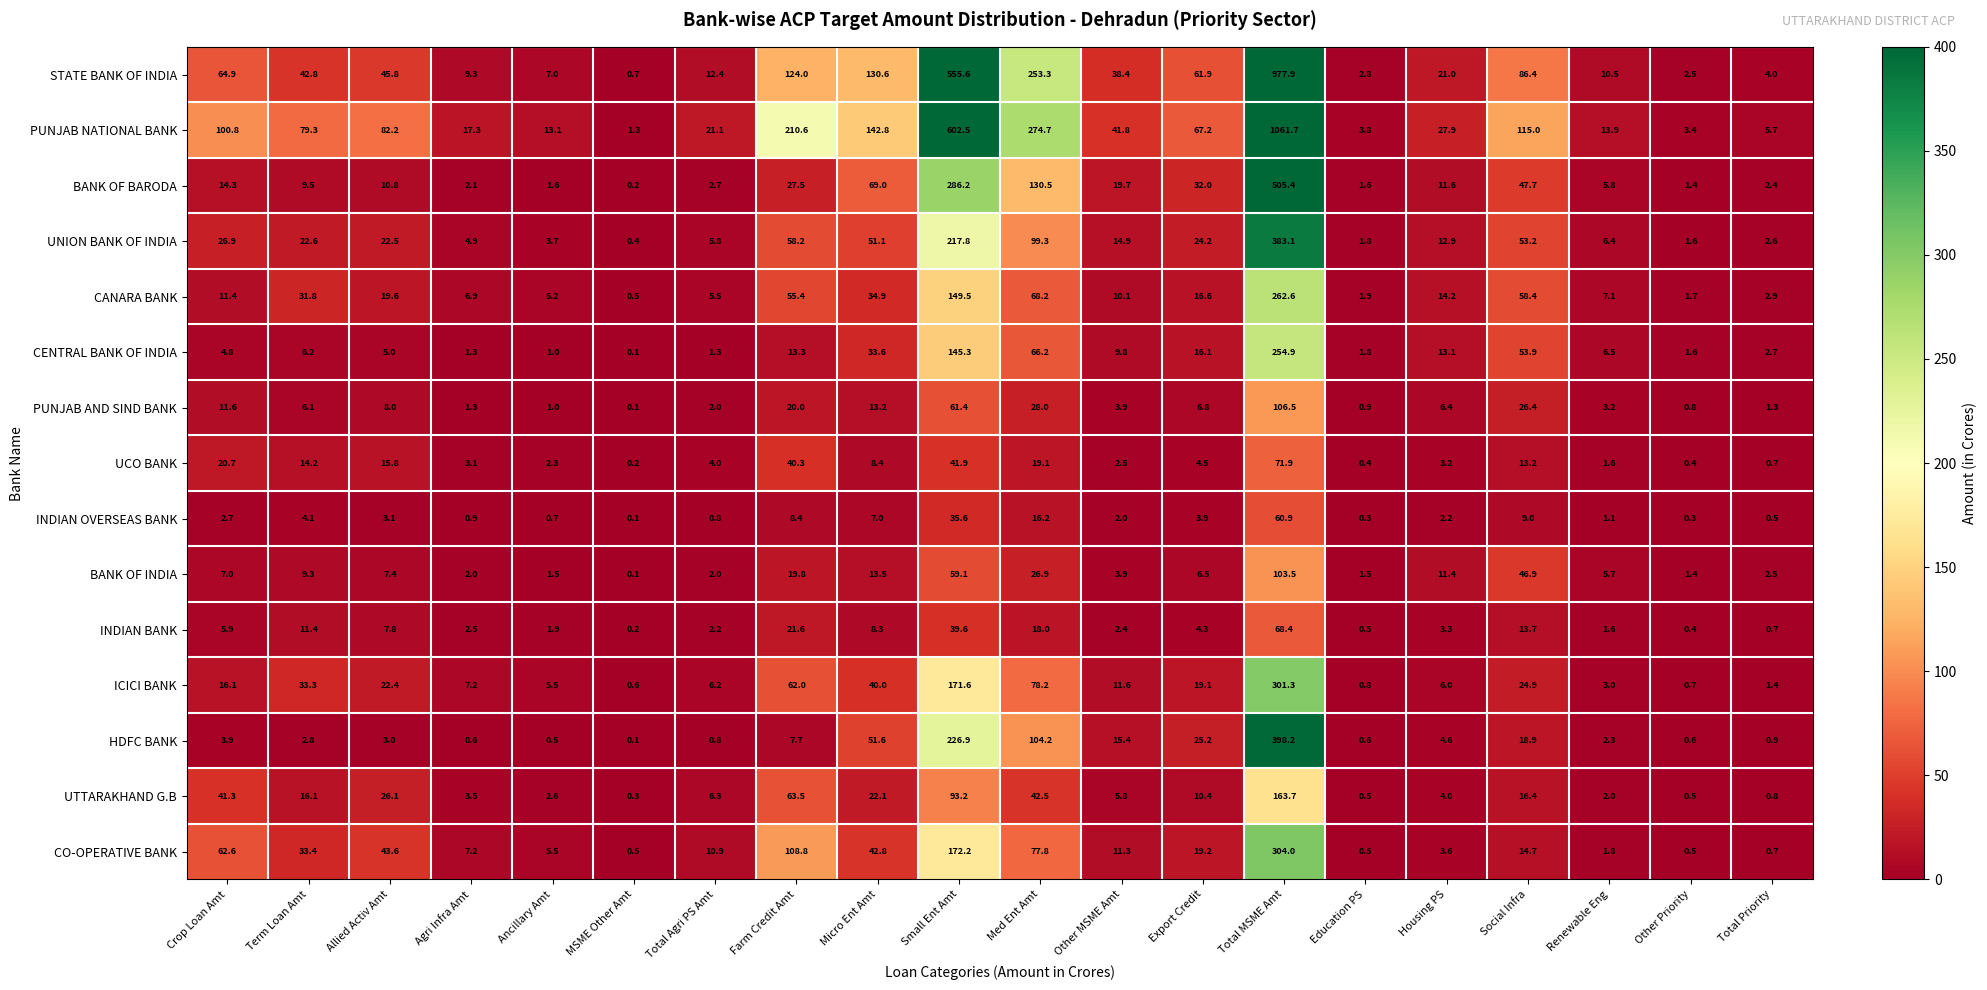

The PUNJAB NATIONAL BANK series shows 210.6 at Farm Credit Amt. True or false?

True